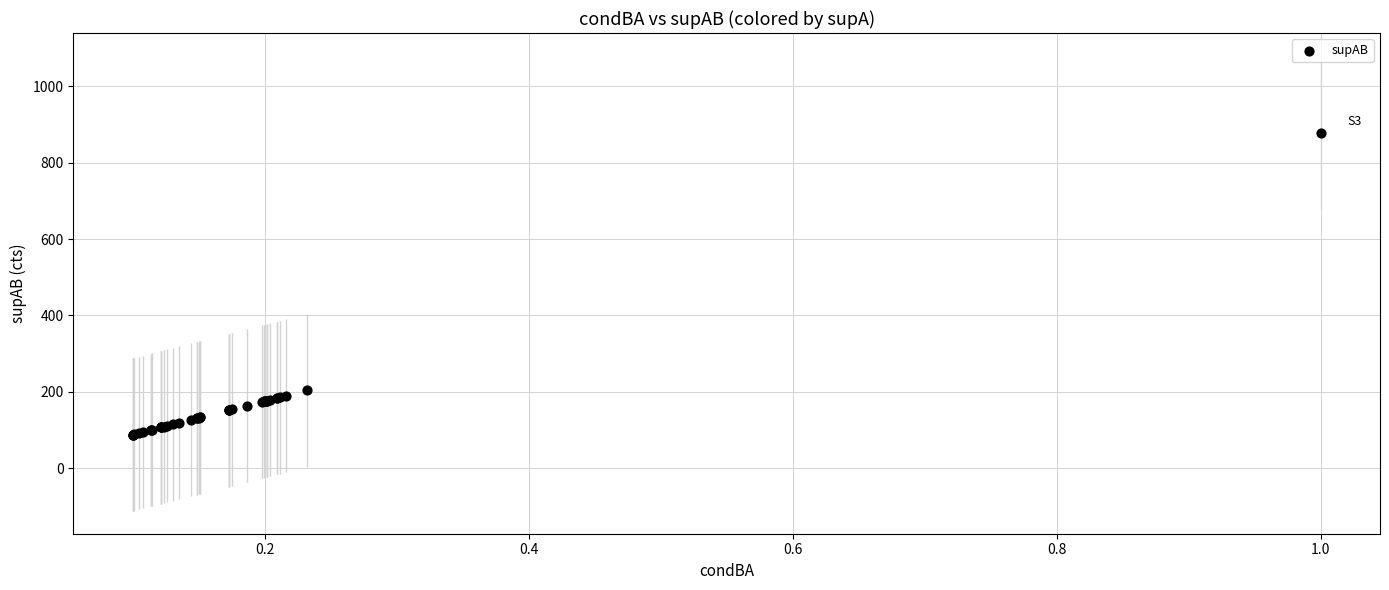

What Y value in the scatter plot is closest to 483?

204